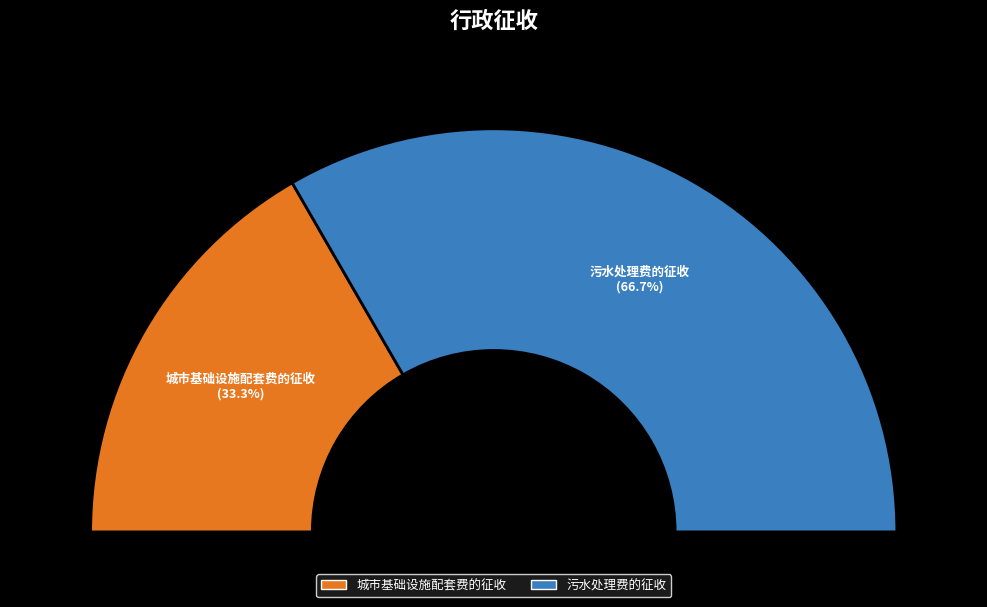

What is the change in value from 城市基础设施配套费的征收 to 污水处理费的征收?

+1